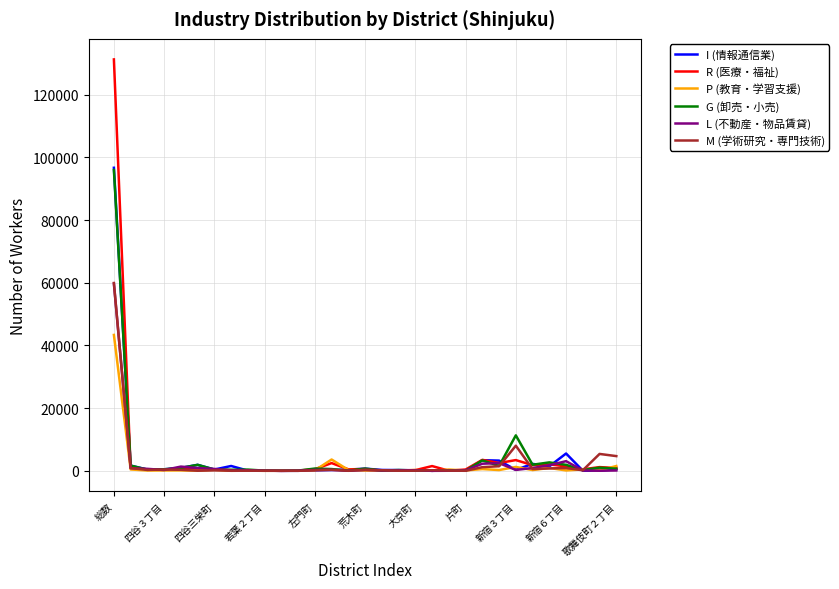

Which series has the largest range (max minus min)?

R (医療・福祉)